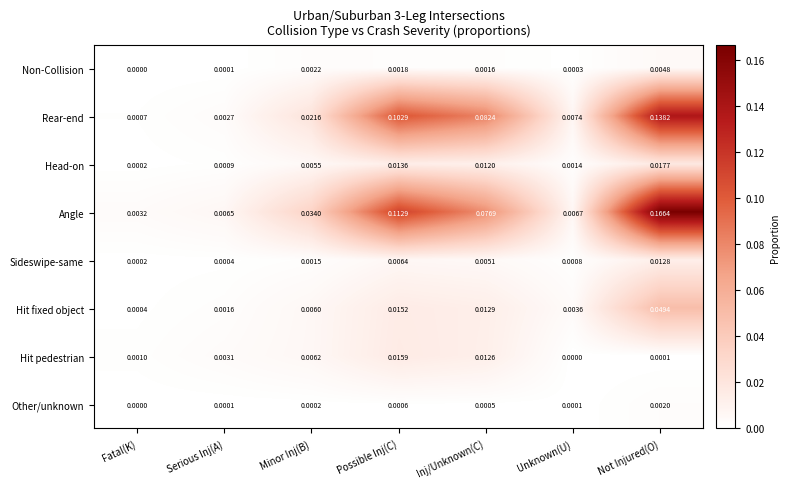

Between Serious Inj(A) and Minor Inj(B), which series saw the biggest shift?

Angle